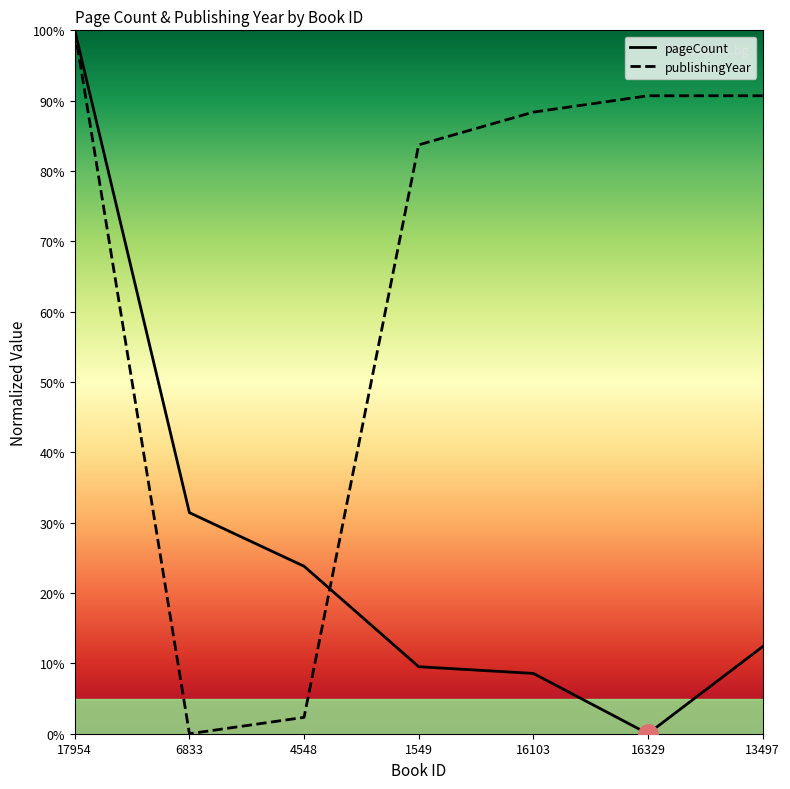

Reading left to right, list all the values displayed in this chart.

pageCount: 100.0	31.4	23.8	9.5	8.6	0.0	12.4
publishingYear: 100.0	0.0	2.3	83.7	88.4	90.7	90.7